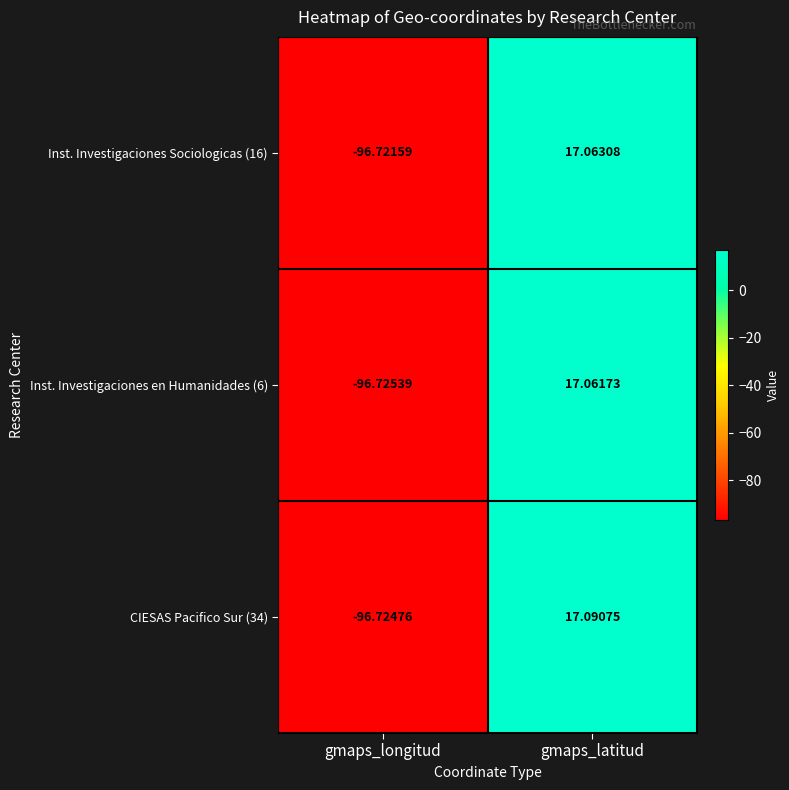

Which series has the widest spread of values?

CIESAS Pacifico Sur (34)